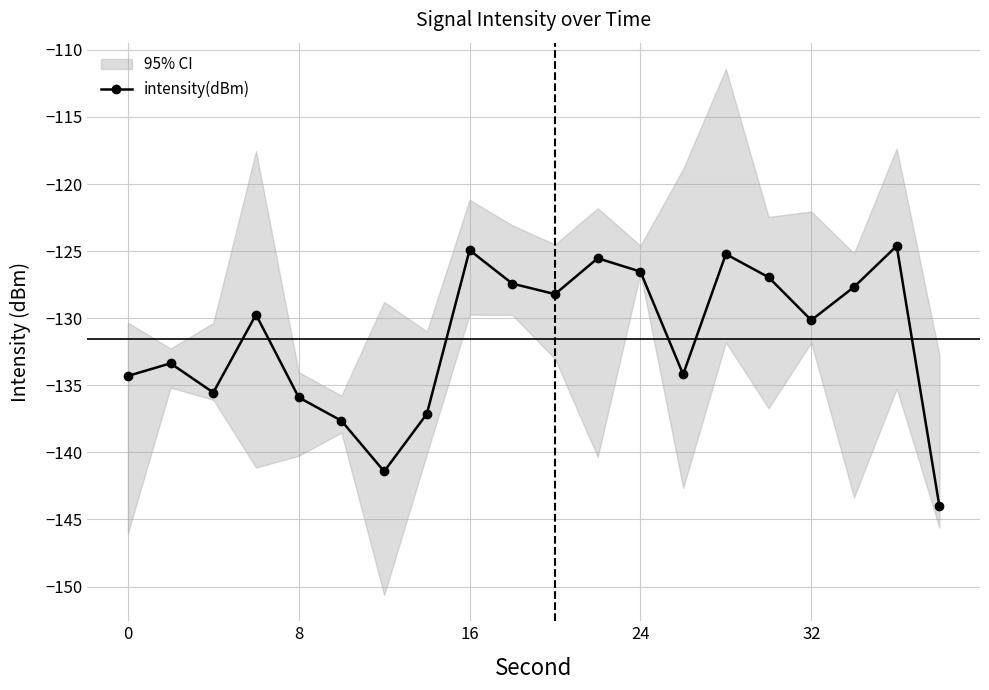

Where does the intensity(dBm) series first go above -129?

16